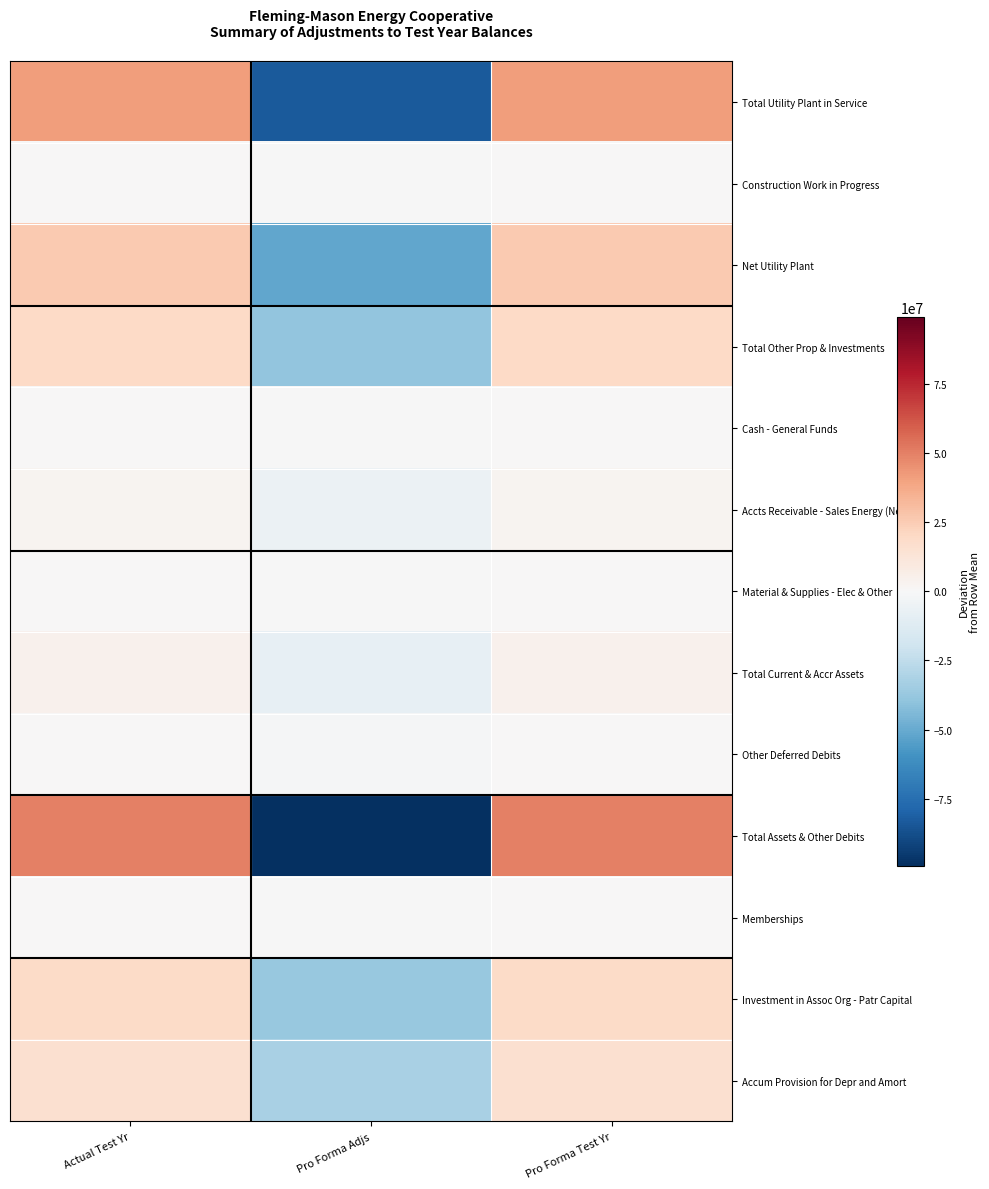

How many distinct data groups are displayed?

13